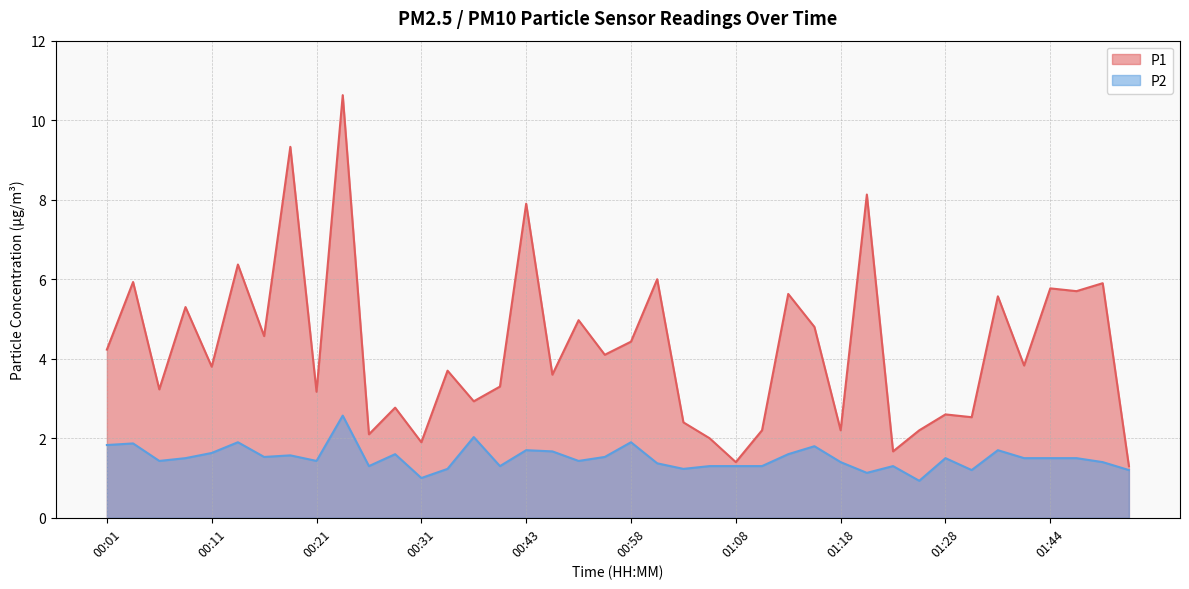

Reading right to left, transcribe all the data shown in this chart.

P1: 01:54=1.3	01:51=5.9	01:49=5.7	01:44=5.8	01:36=3.8	01:33=5.6	01:31=2.5	01:28=2.6	01:26=2.2	01:23=1.7	01:21=8.1	01:18=2.2	01:16=4.8	01:13=5.6	01:11=2.2	01:08=1.4	01:06=2.0	01:03=2.4	01:01=6.0	00:58=4.4	00:56=4.1	00:54=5.0	00:51=3.6	00:43=7.9	00:41=3.3	00:38=2.9	00:33=3.7	00:31=1.9	00:28=2.8	00:26=2.1	00:23=10.6	00:21=3.2	00:19=9.3	00:16=4.6	00:13=6.4	00:11=3.8	00:08=5.3	00:06=3.2	00:03=5.9	00:01=4.2
P2: 01:54=1.2	01:51=1.4	01:49=1.5	01:44=1.5	01:36=1.5	01:33=1.7	01:31=1.2	01:28=1.5	01:26=0.9	01:23=1.3	01:21=1.1	01:18=1.4	01:16=1.8	01:13=1.6	01:11=1.3	01:08=1.3	01:06=1.3	01:03=1.2	01:01=1.4	00:58=1.9	00:56=1.5	00:54=1.4	00:51=1.7	00:43=1.7	00:41=1.3	00:38=2.0	00:33=1.2	00:31=1.0	00:28=1.6	00:26=1.3	00:23=2.6	00:21=1.4	00:19=1.6	00:16=1.5	00:13=1.9	00:11=1.6	00:08=1.5	00:06=1.4	00:03=1.9	00:01=1.8